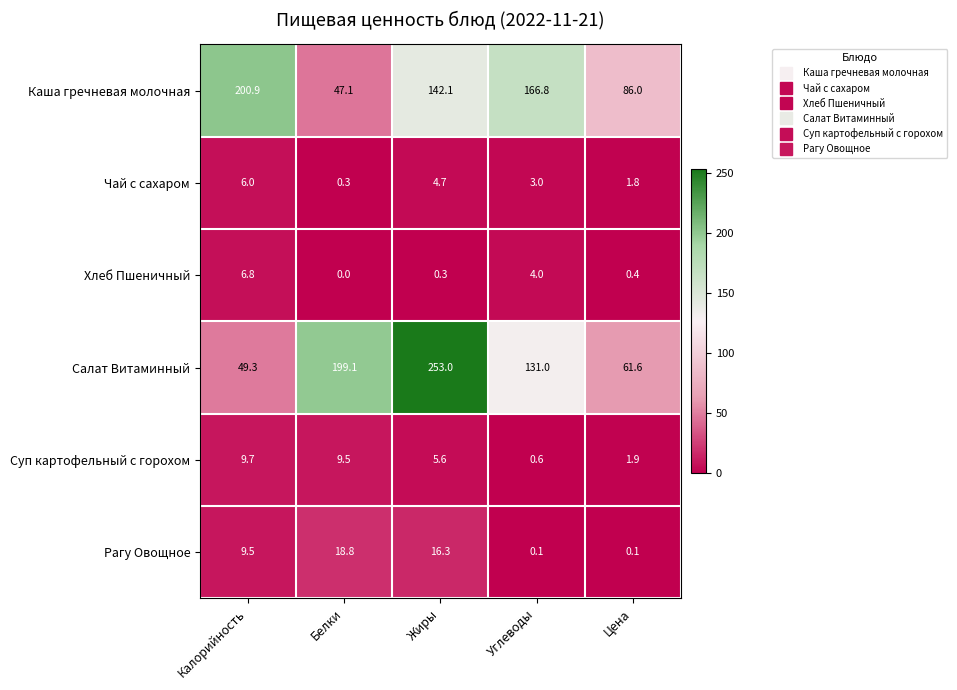

List the series in order of their peak value, lowest first.

Чай с сахаром, Хлеб Пшеничный, Суп картофельный с горохом, Рагу Овощное, Каша гречневая молочная, Салат Витаминный